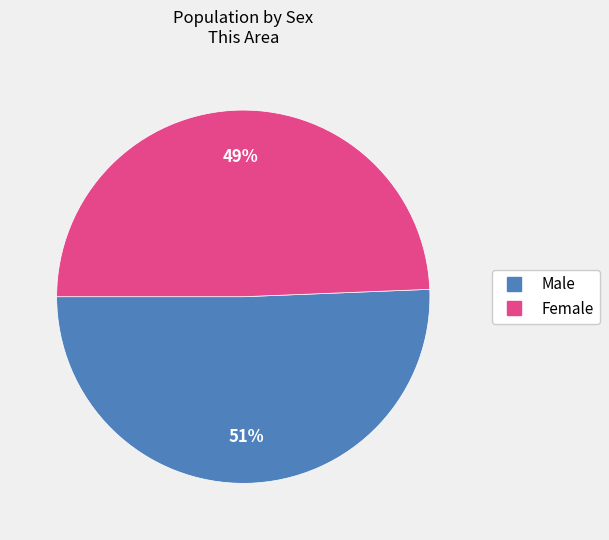

What is the ratio of the value at Male to the value at Female?

1.0